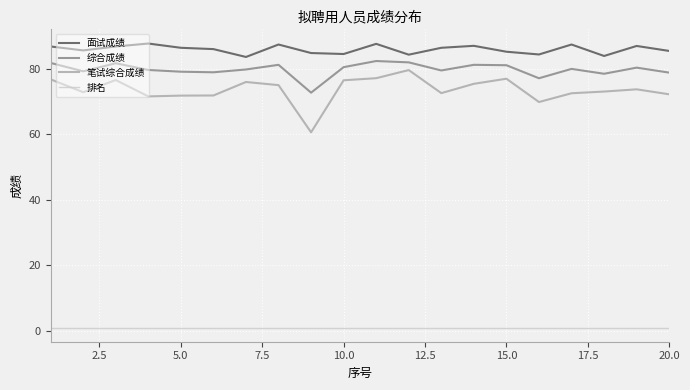

Which series has the largest total across all categories?

面试成绩